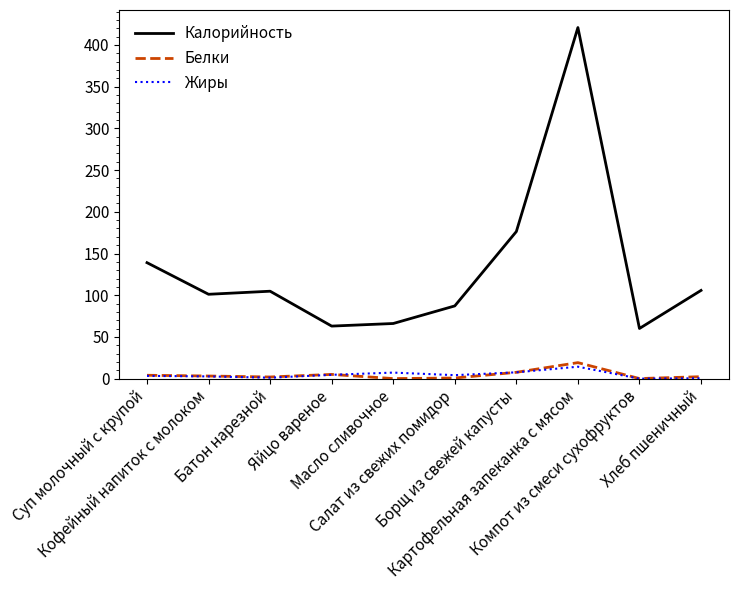

Is it true that Калорийность equals 59.8 at Салат из свежих помидор?

False